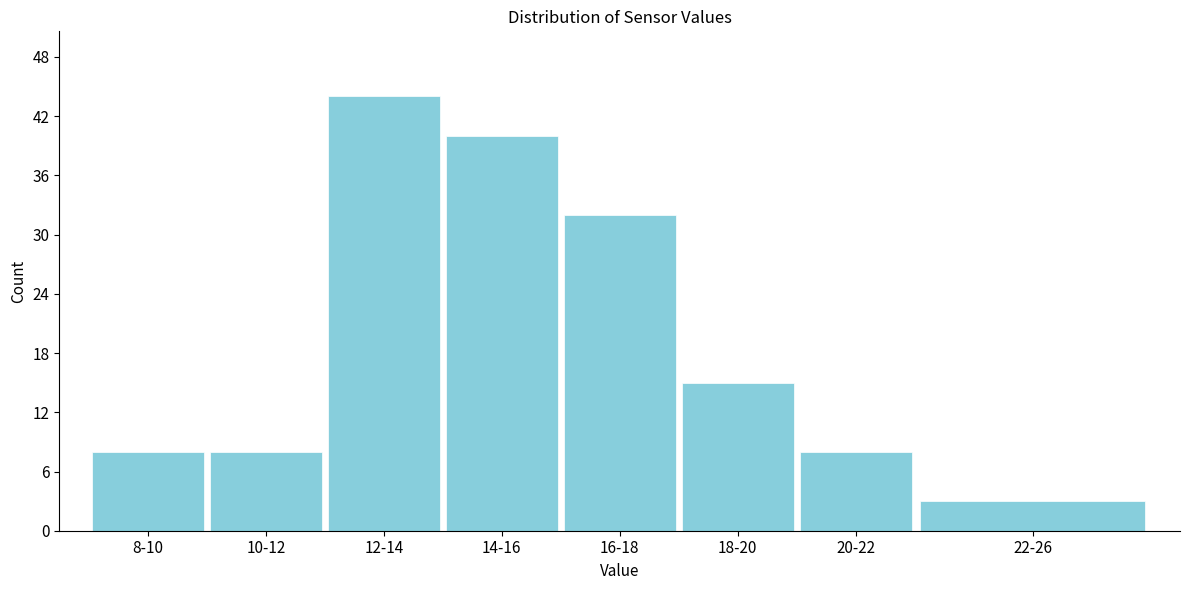

Reading right to left, extract all data points from this chart.

3	8	15	32	40	44	8	8